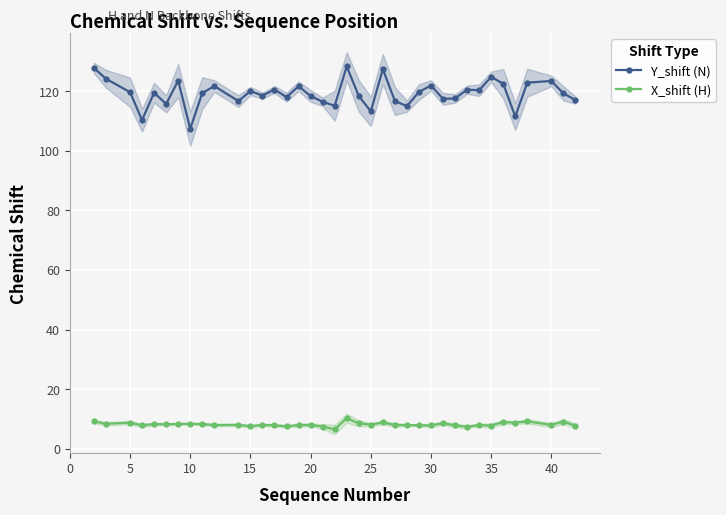

What is the minimum value for X_shift (H)?

6.5